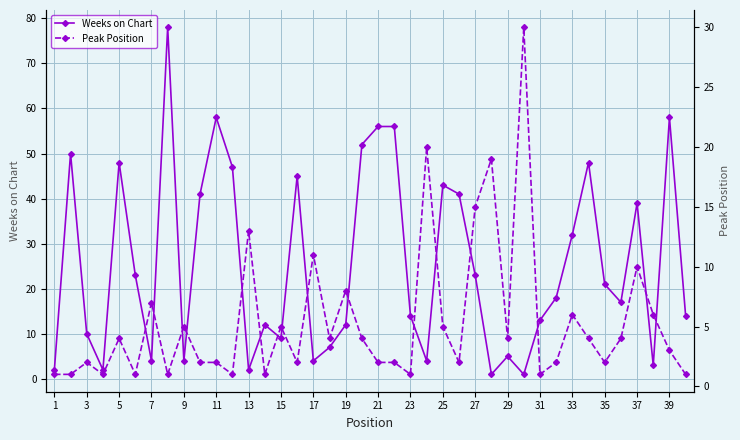

What is the average value of the Peak Position series?

5